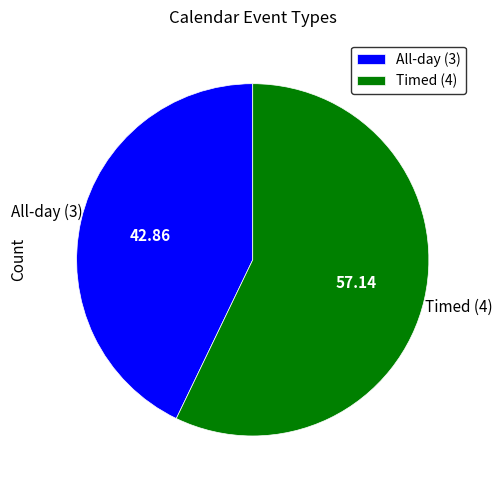

What is the ratio of the value at All-day (3) to the value at Timed (4)?

0.8